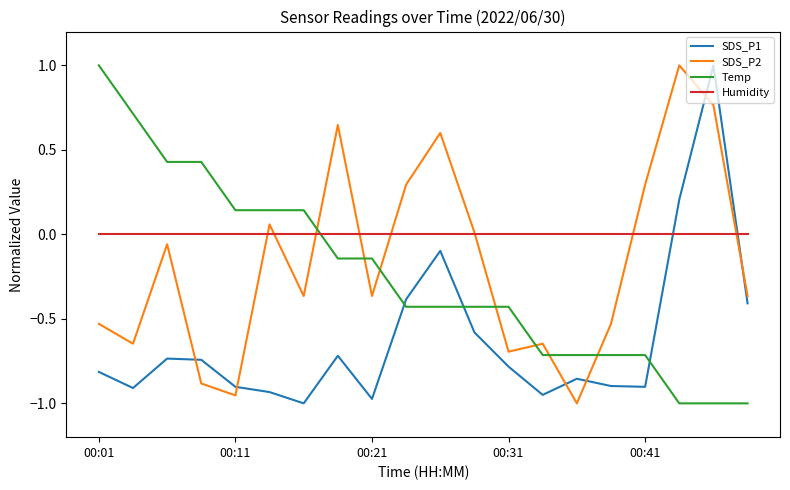

What is the sum of all Temp values?

-4.9